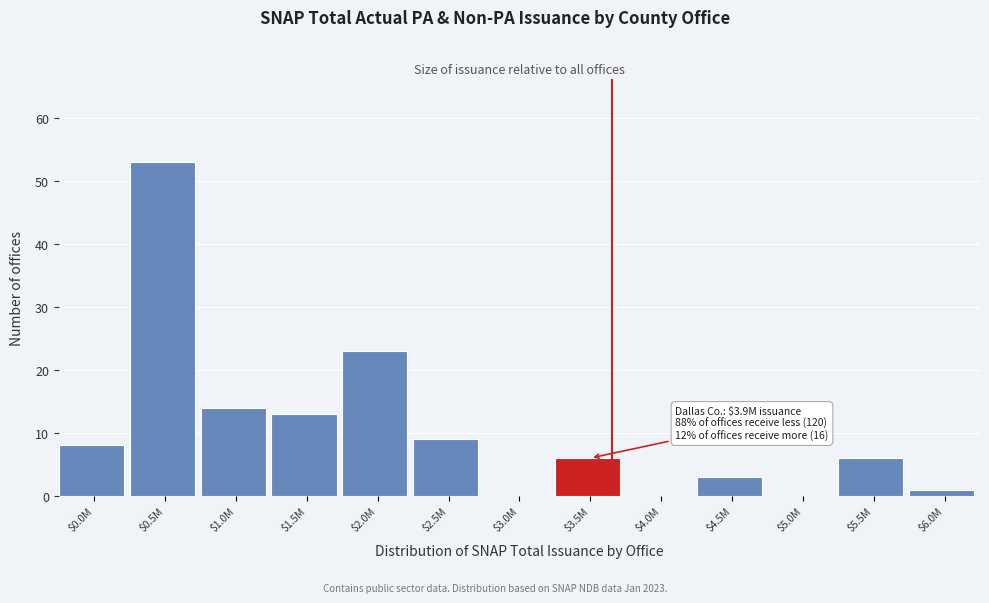

What is the sum of all values?

136